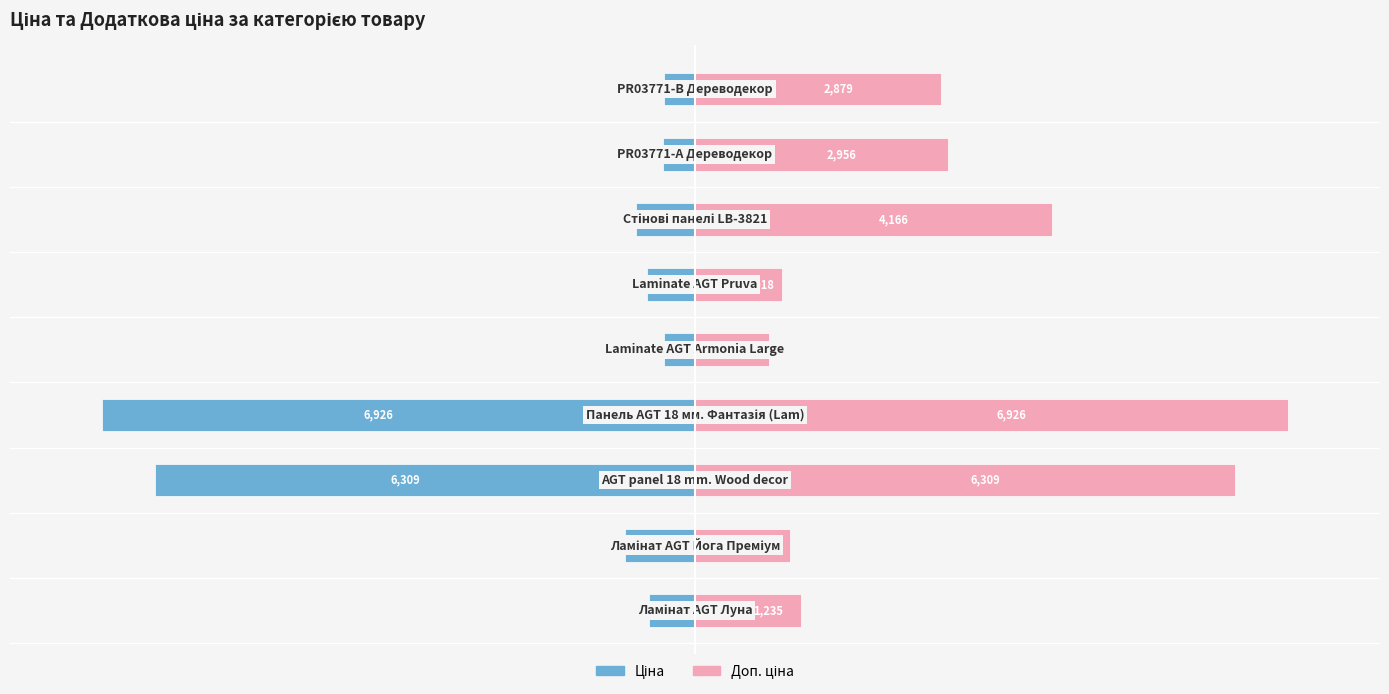

At 6000, list the series in order from largest to smallest.

Доп. ціна, Ціна